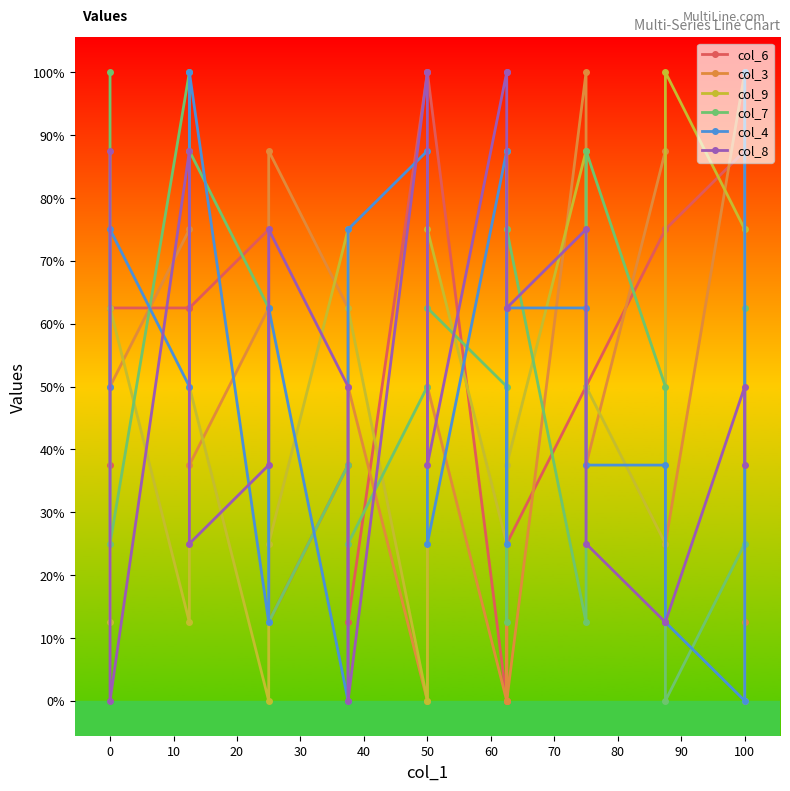

Which series has the largest total across all categories?

col_6